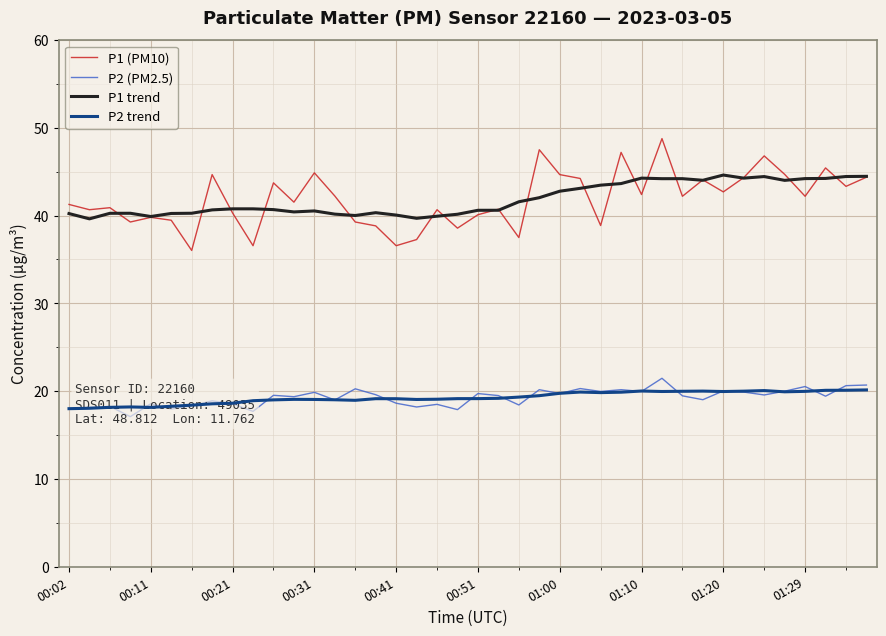

Reading left to right, extract all data points from this chart.

P1 (PM10): 41.3	40.7	40.9	39.3	39.8	39.5	36.0	44.7	40.3	36.6	43.7	41.5	44.9	42.2	39.3	38.8	36.6	37.3	40.7	38.6	40.1	40.7	37.5	47.5	44.7	44.2	38.9	47.2	42.4	48.8	42.2	44.1	42.7	44.3	46.8	44.7	42.2	45.4	43.3	44.4
P2 (PM2.5): 18.0	18.2	18.3	17.1	18.6	18.0	18.3	18.9	18.6	17.7	19.5	19.4	19.9	19.0	20.3	19.6	18.6	18.2	18.5	17.9	19.7	19.5	18.4	20.2	19.7	20.3	20.0	20.2	20.0	21.5	19.5	19.0	20.0	19.9	19.6	20.0	20.5	19.4	20.6	20.7
P1 trend: 40.2	39.6	40.3	40.3	39.9	40.2	40.3	40.6	40.8	40.8	40.7	40.4	40.5	40.2	40.0	40.3	40.1	39.7	39.9	40.2	40.6	40.6	41.6	42.0	42.8	43.1	43.5	43.6	44.3	44.2	44.2	44.0	44.6	44.3	44.4	44.0	44.2	44.2	44.5	44.5
P2 trend: 18.0	18.1	18.2	18.2	18.2	18.3	18.4	18.6	18.6	18.9	19.0	19.1	19.1	19.0	19.0	19.1	19.1	19.1	19.1	19.2	19.2	19.2	19.3	19.5	19.8	19.9	19.8	19.9	20.0	20.0	20.0	20.0	20.0	20.0	20.1	19.9	20.0	20.1	20.1	20.1